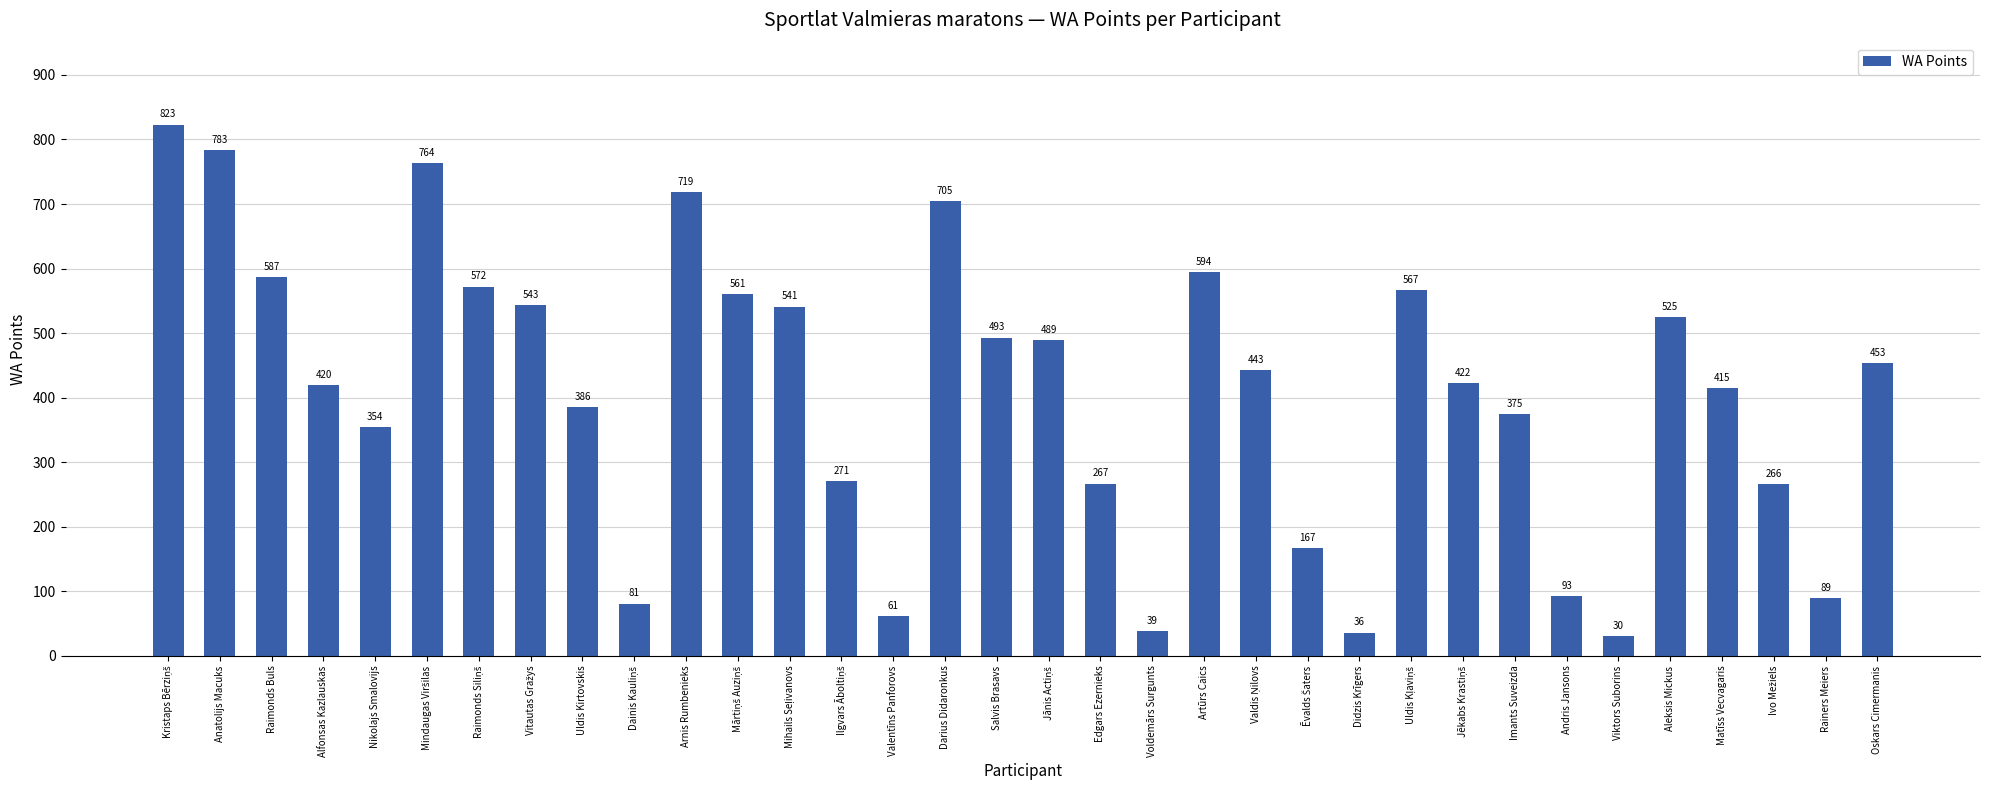

Which has a higher value, Anatolijs Macuks or Raimonds Buls?

Anatolijs Macuks